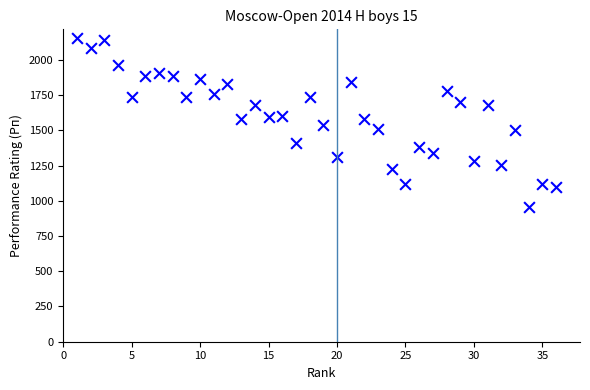

What is the range of X values (max minus min)?

35